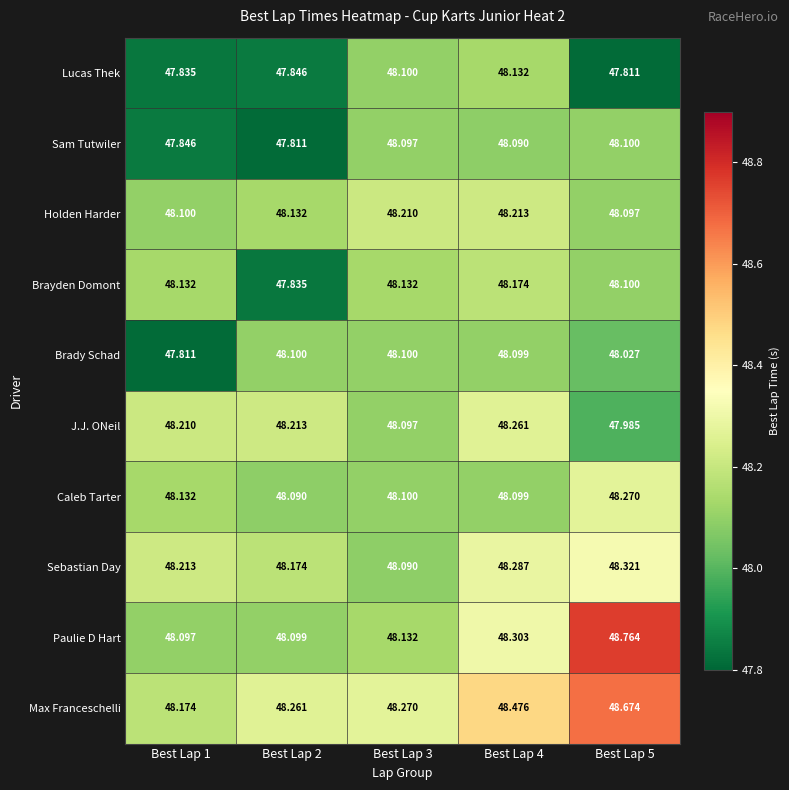

Which series changed the most between Best Lap 2 and Best Lap 4?

Brayden Domont